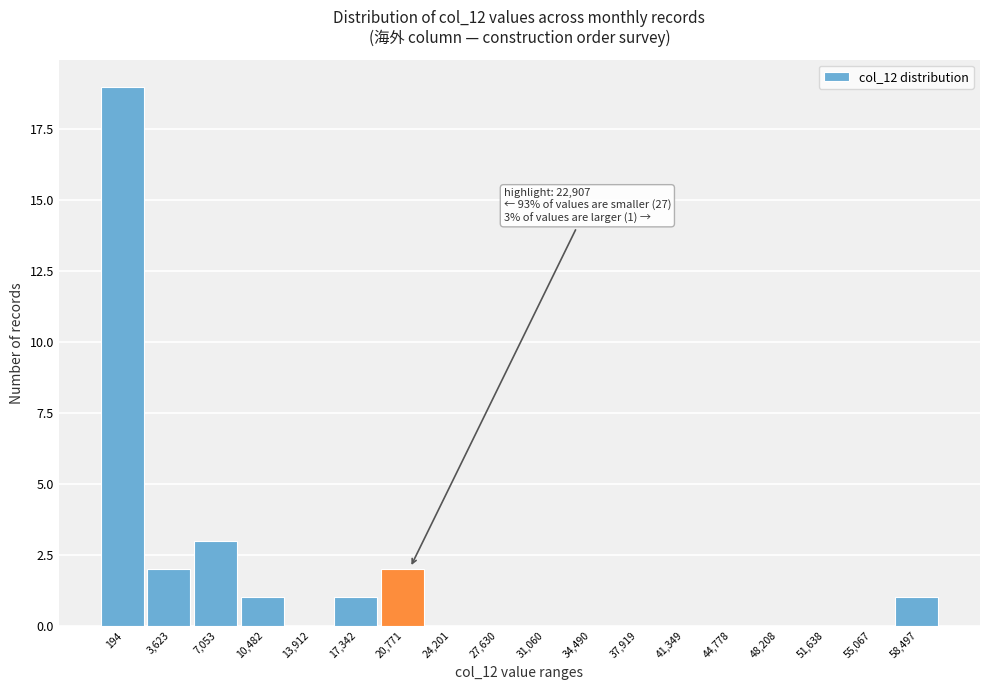

Reading right to left, what are all the values shown in this chart?

58,497=1	55,067=0	51,638=0	48,208=0	44,778=0	41,349=0	37,919=0	34,490=0	31,060=0	27,630=0	24,201=0	20,771=2	17,342=1	13,912=0	10,482=1	7,053=3	3,623=2	194=19